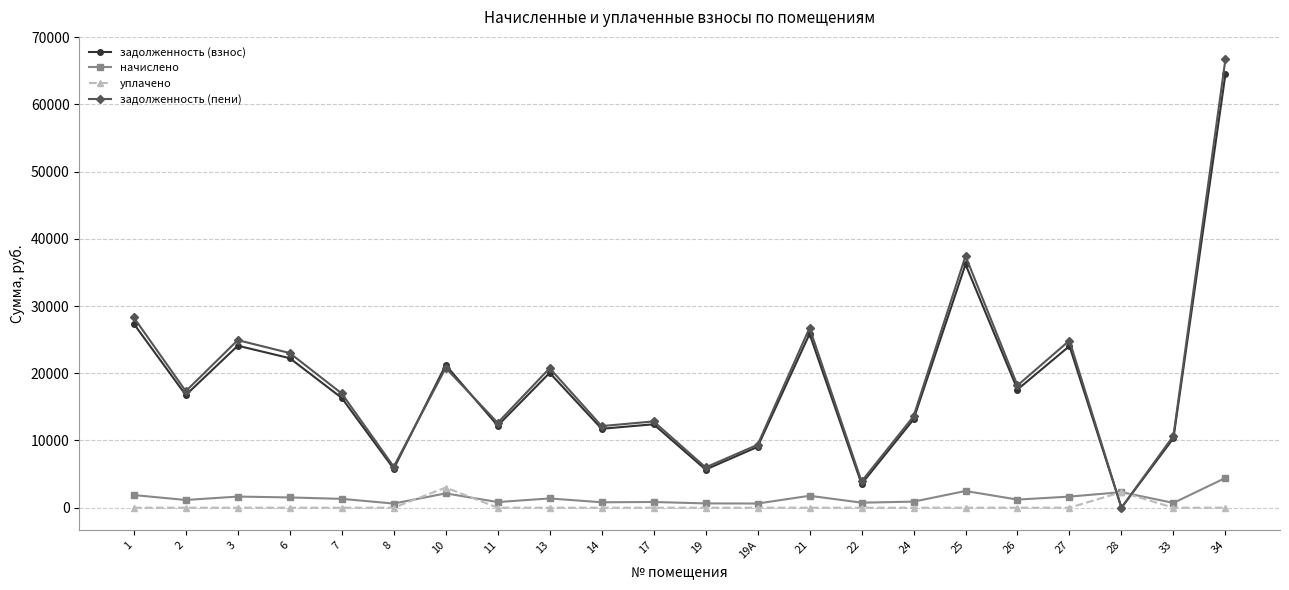

True or false: уплачено and задолженность (пени) cross at least once.

True